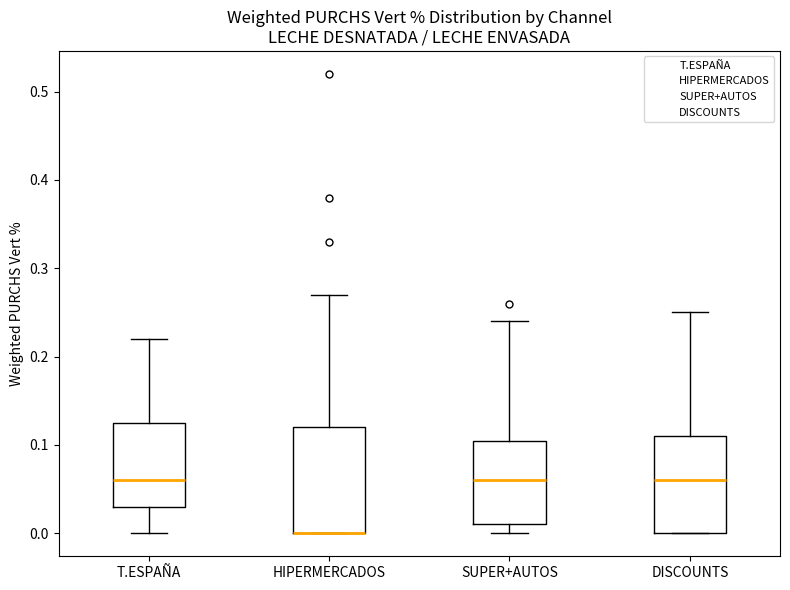

Where does the upper whisker of the box for T.ESPAÑA end on the y-axis? The values are not printed on the chart, so give them approximately, as read against the axis.

0.22